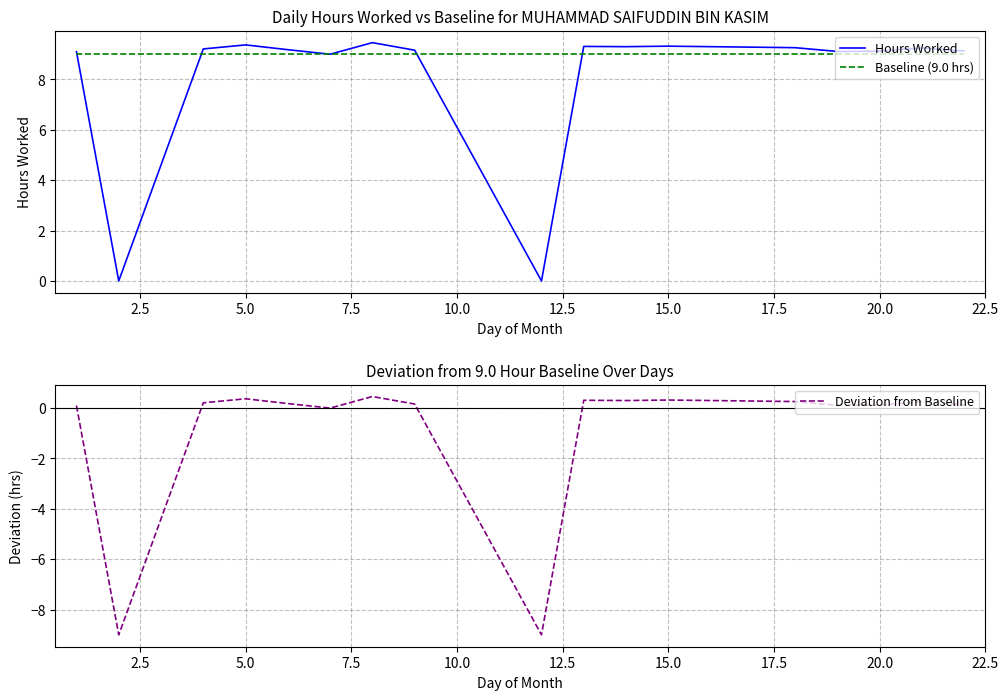

What is the maximum value for Baseline (9.0 hrs)?

9.0